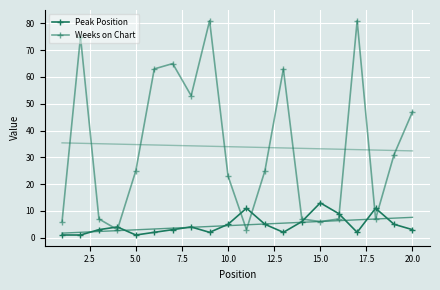

The value of Peak Position at 13 is 9. True or false?

False